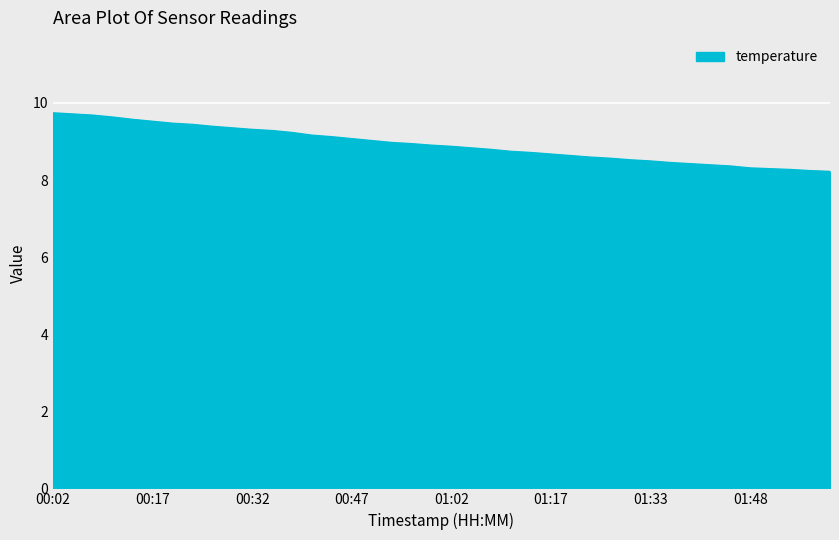

What is the sum of all values?

356.9